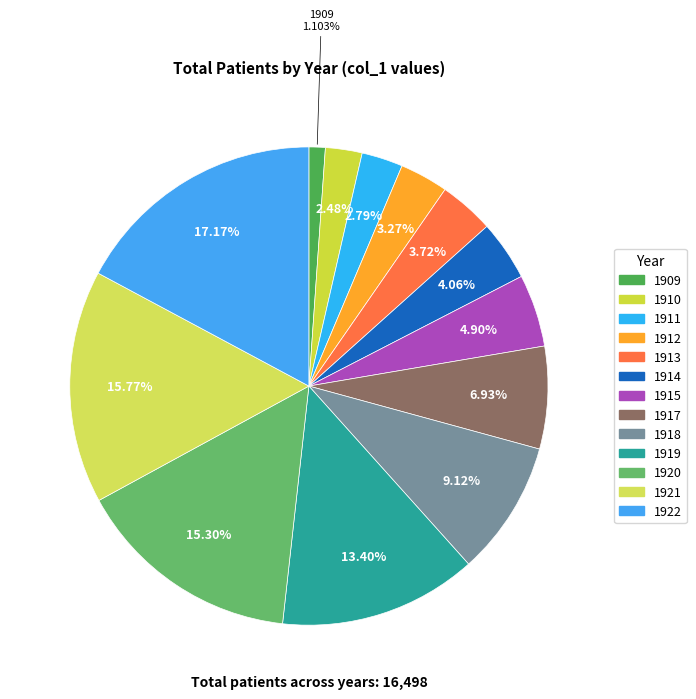

How many slices are in this pie chart?

13